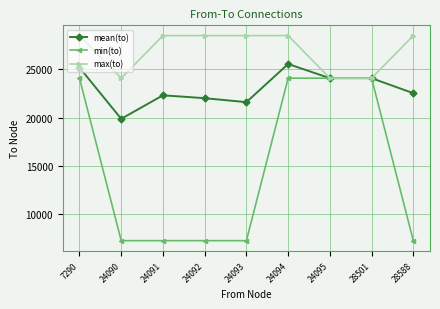

The min(to) series shows 39874.6 at 28501. True or false?

False